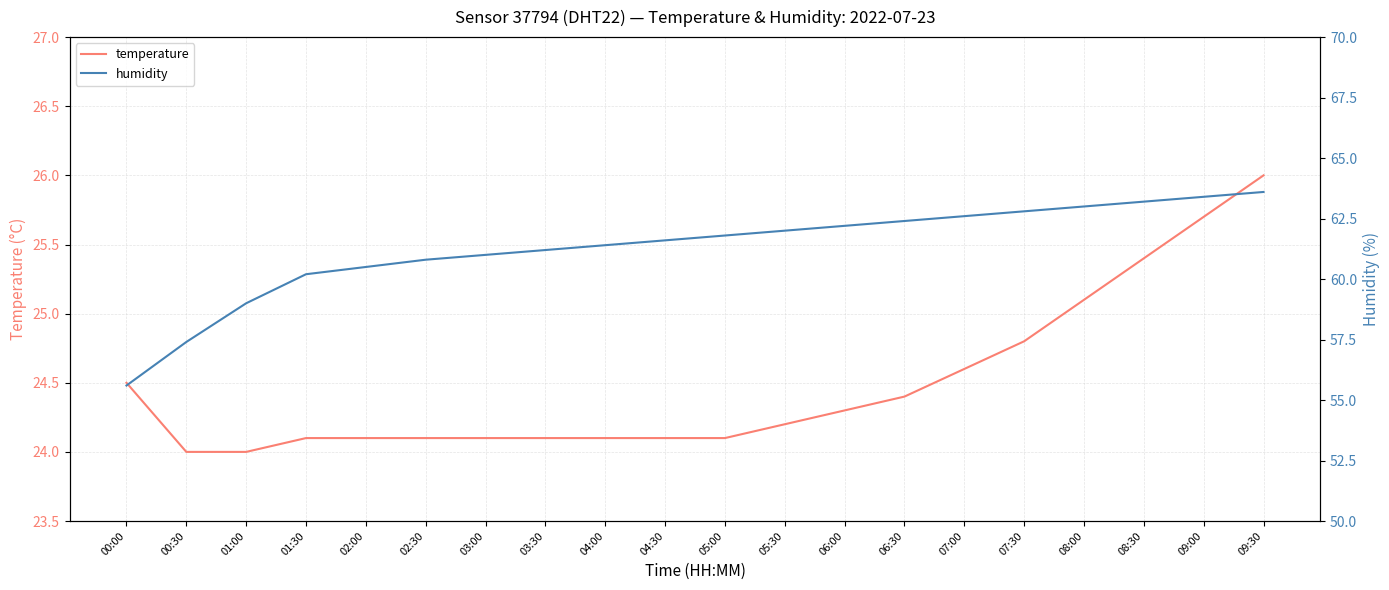

Rank the series by their maximum value, from highest to lowest.

humidity, temperature